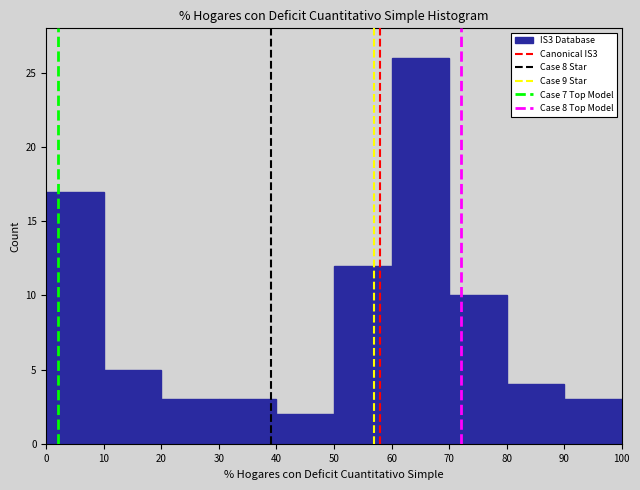

Reading left to right, transcribe this chart: for each bar, give the range it covers on the x-axis and its height. The values are not printed on the chart, so give them approximately, as read against the axis.

0 to 10: 17
10 to 20: 5
20 to 30: 3
30 to 40: 3
40 to 50: 2
50 to 60: 12
60 to 70: 26
70 to 80: 10
80 to 90: 4
90 to 100: 3